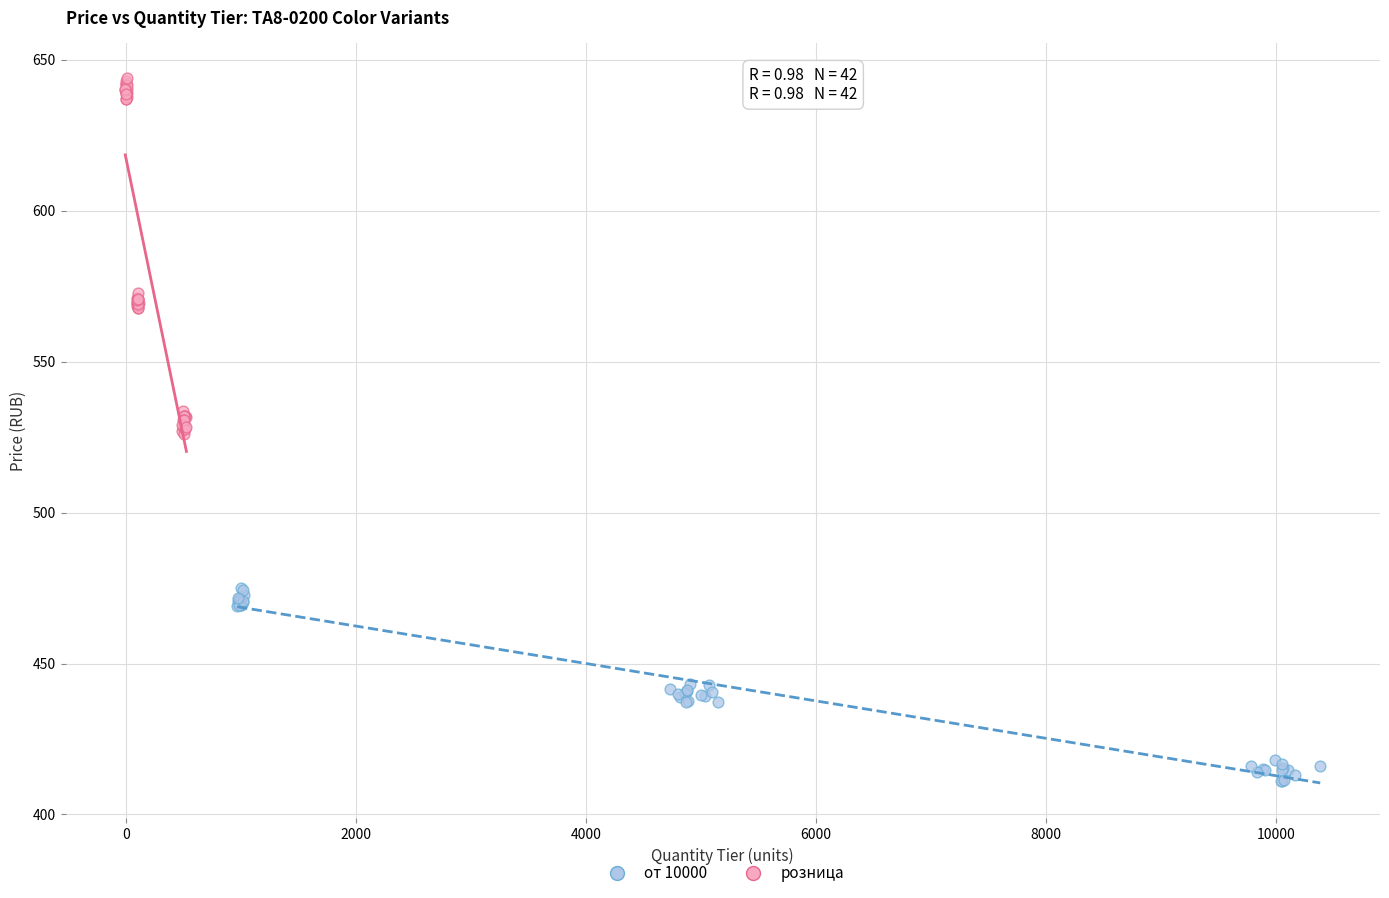

Which series reaches the minimum Y coordinate?

от 10000